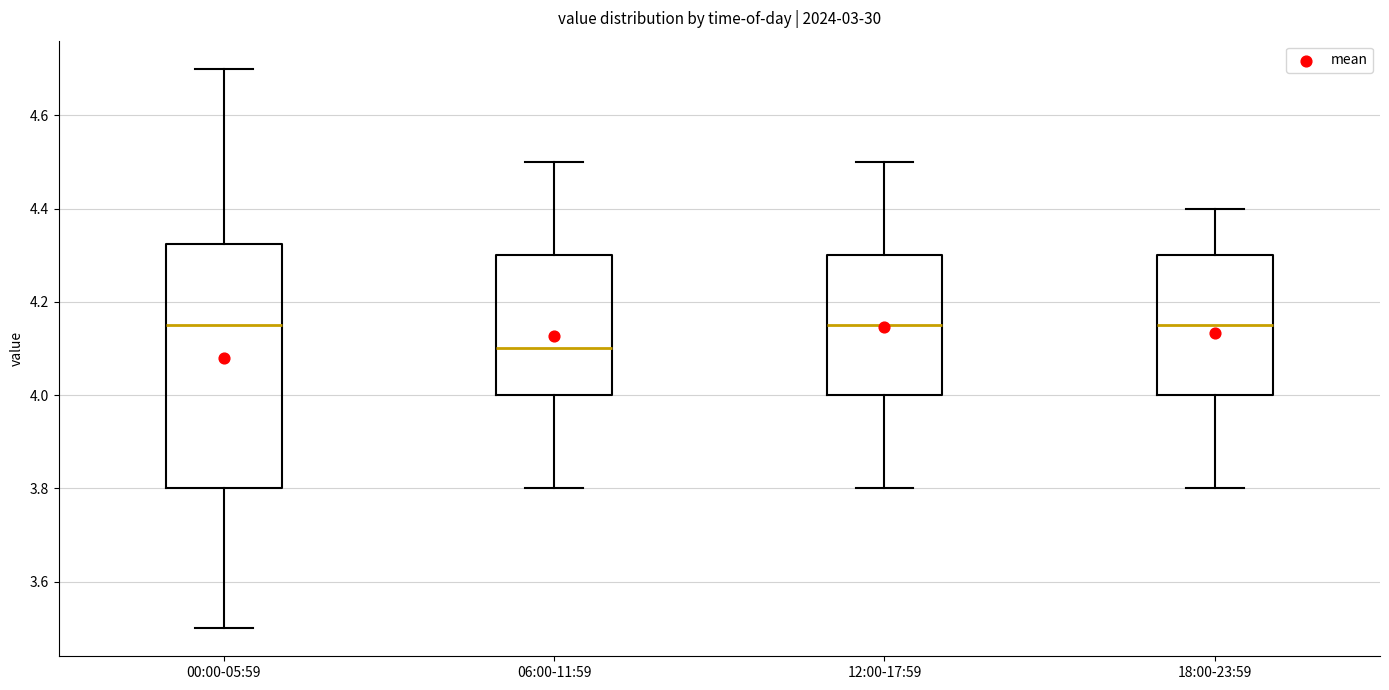

Which box is the tallest, from its lower edge to its upper edge?

00:00-05:59